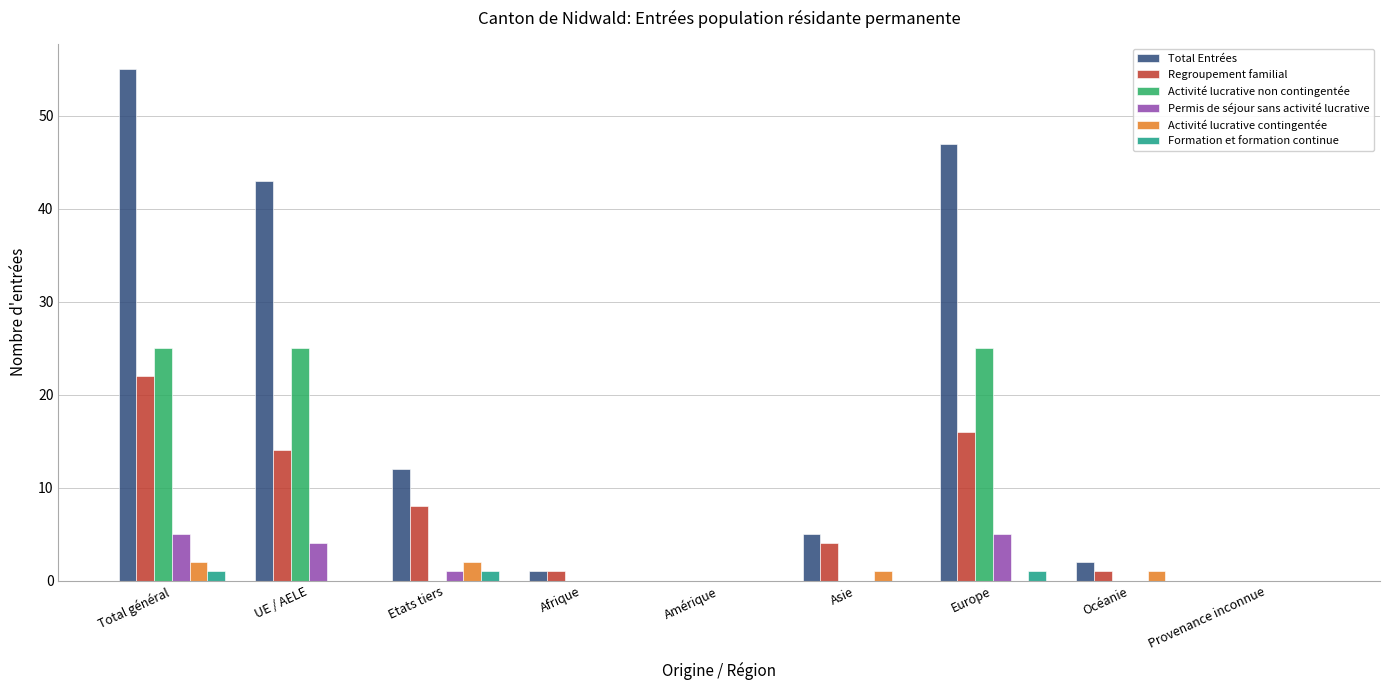

At which label does Total Entrées reach its peak?

Total général